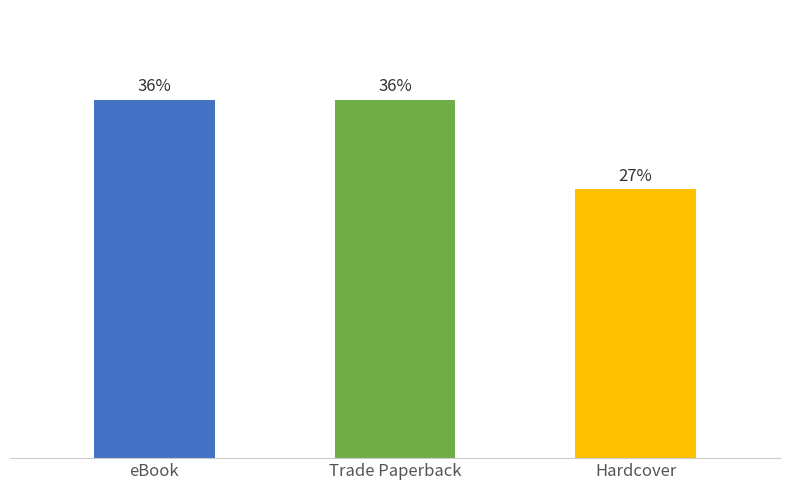

Where is the data nearest to the value 3?

Hardcover